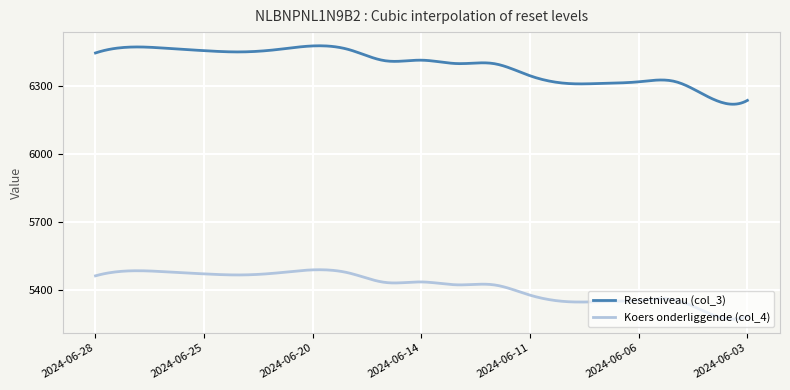

What is the difference between the maximum and minimum values in the Resetniveau (col_3) series?

257.7